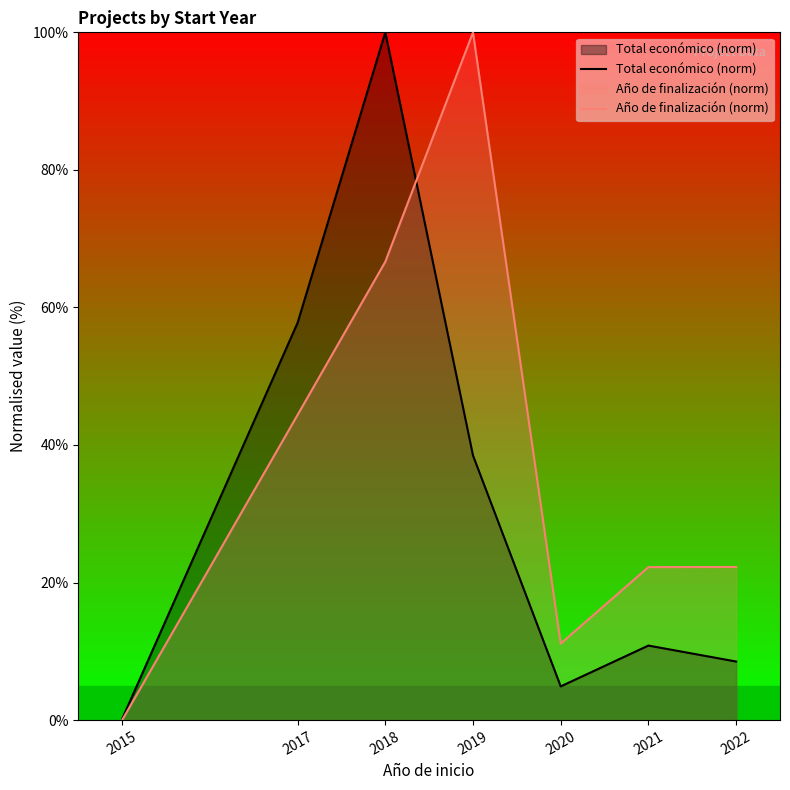

At how many categories does at least one series exceed 13?

5